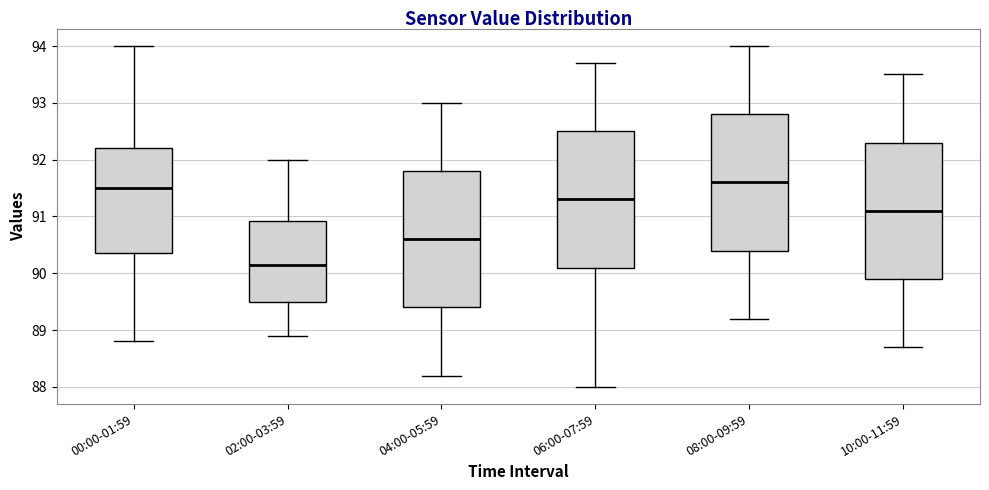

Where does the upper whisker of the box for 08:00-09:59 end on the y-axis? The values are not printed on the chart, so give them approximately, as read against the axis.

94.0